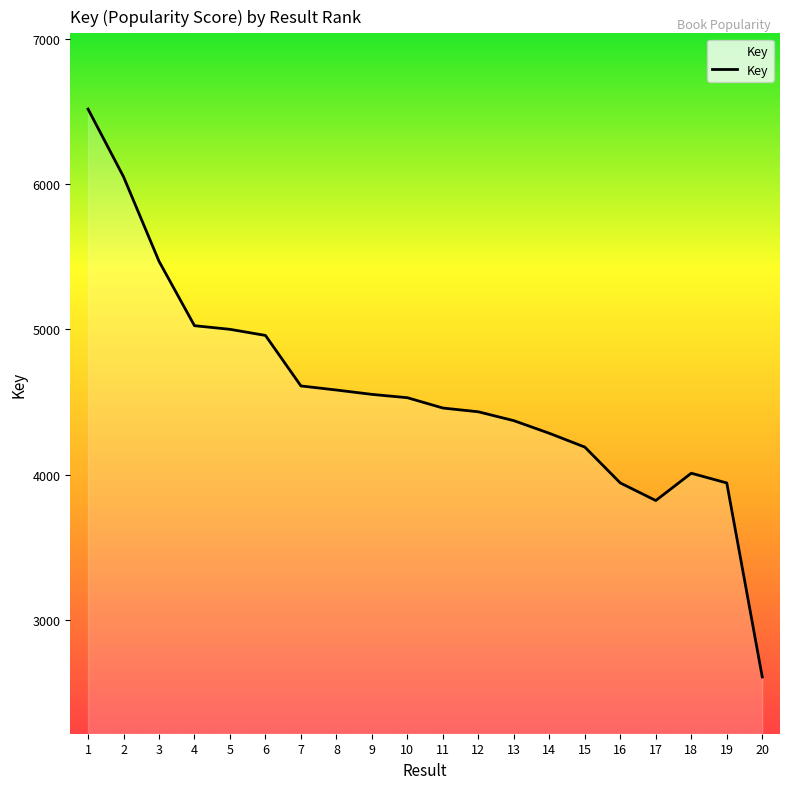

What value does the data have at 6, to the nearest 50?

4950